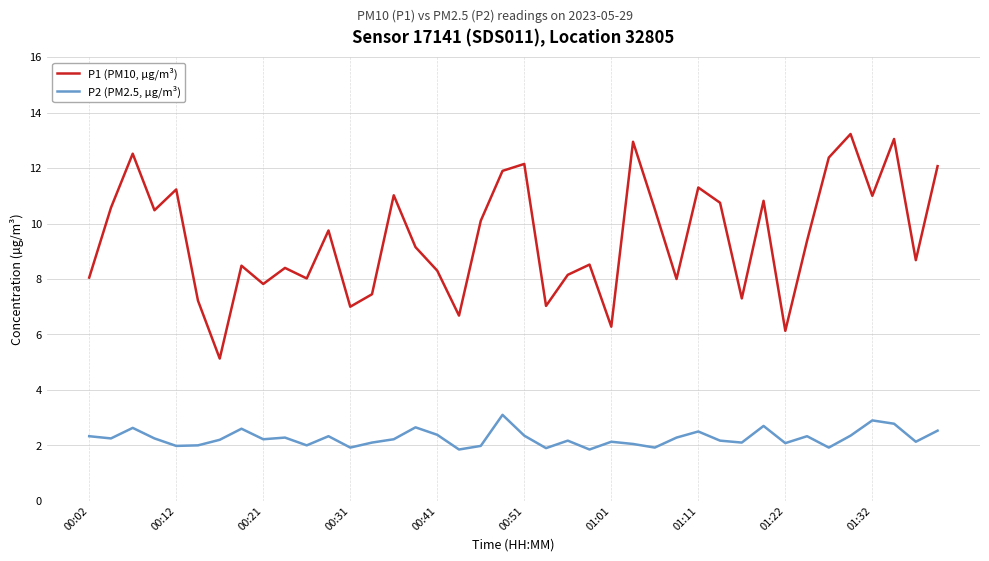

True or false: P2 (PM2.5, µg/m³) and P1 (PM10, µg/m³) intersect in this chart.

False